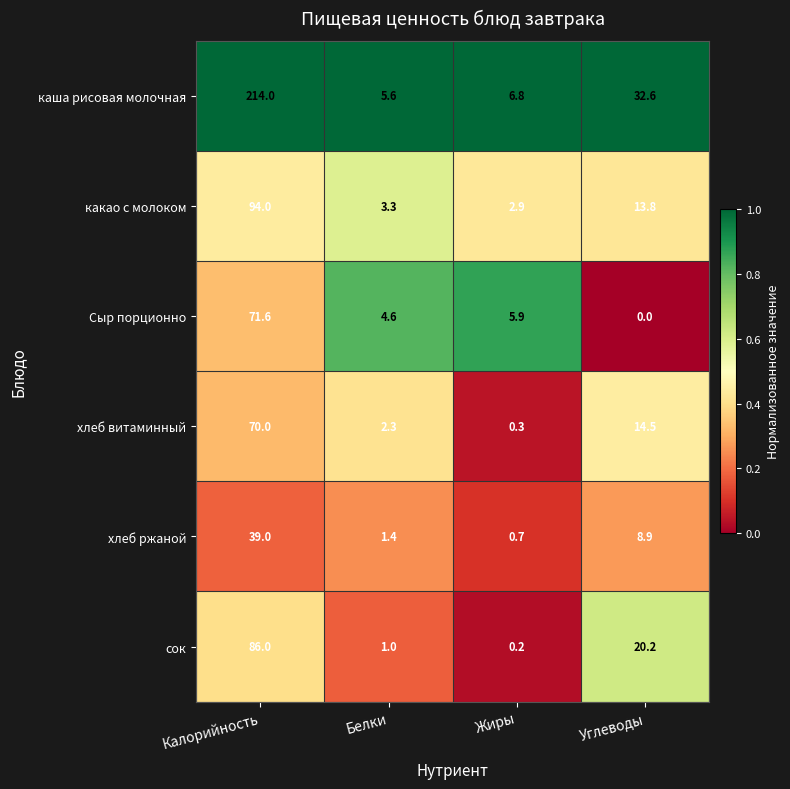

What is the sum of all хлеб ржаной values?

50.0